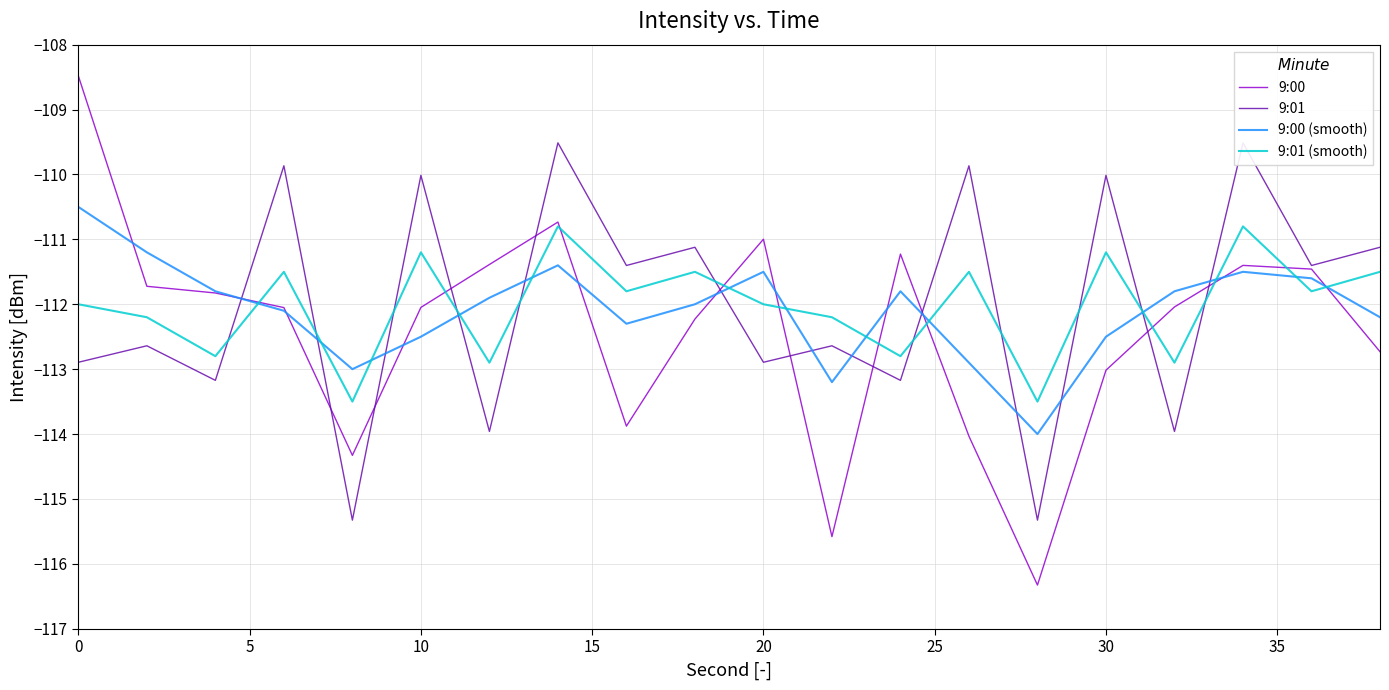

Is it true that 9:00 (smooth) equals -70.1 at 0?

False